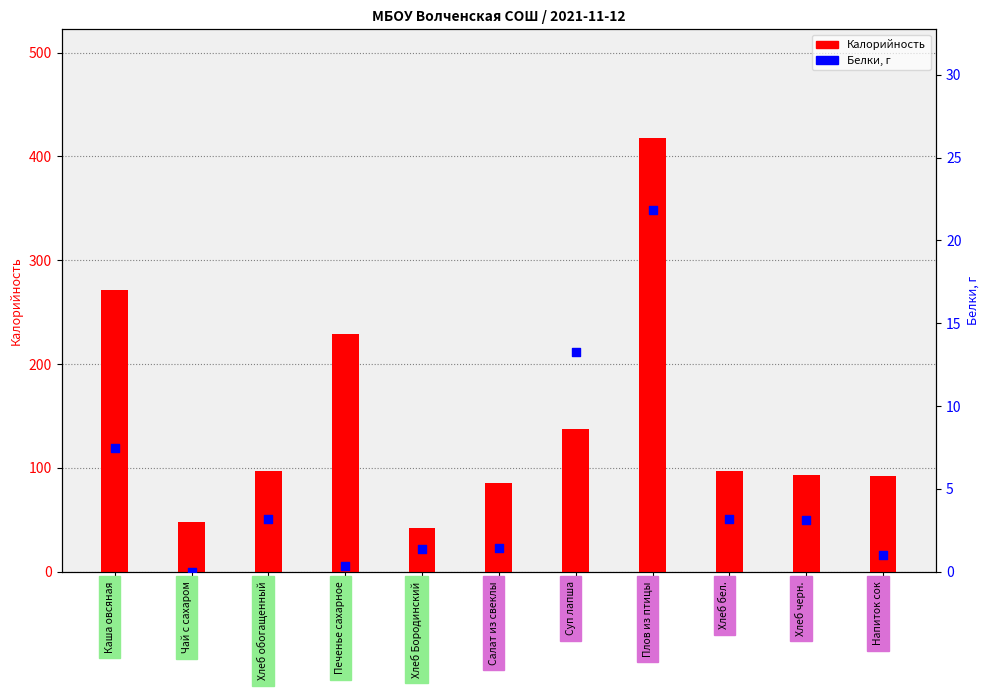

Which series has the widest spread of Y values?

Калорийность